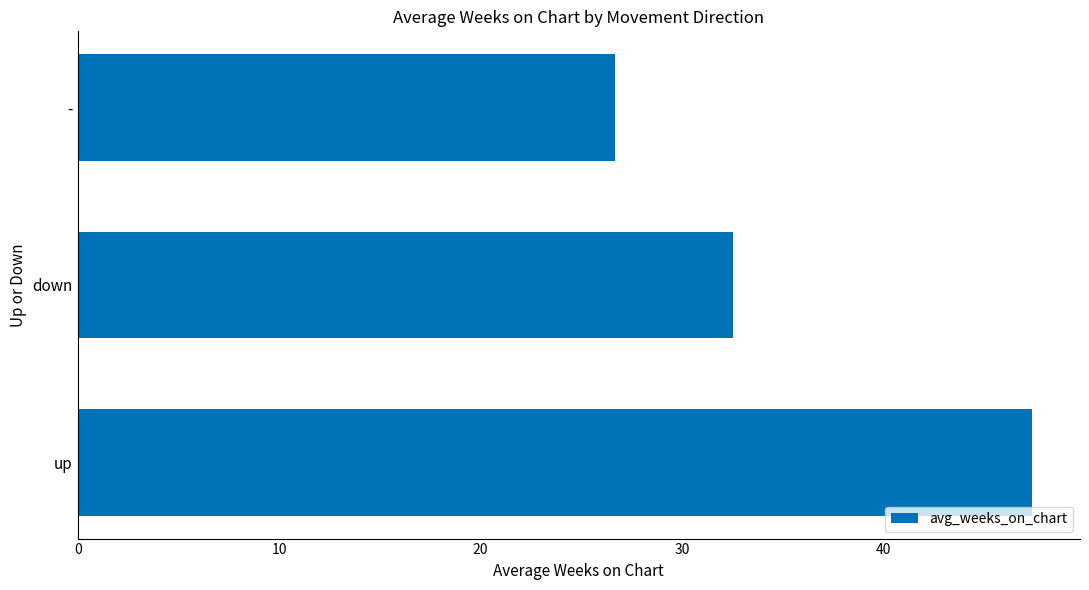

What is the greatest value displayed?

47.4